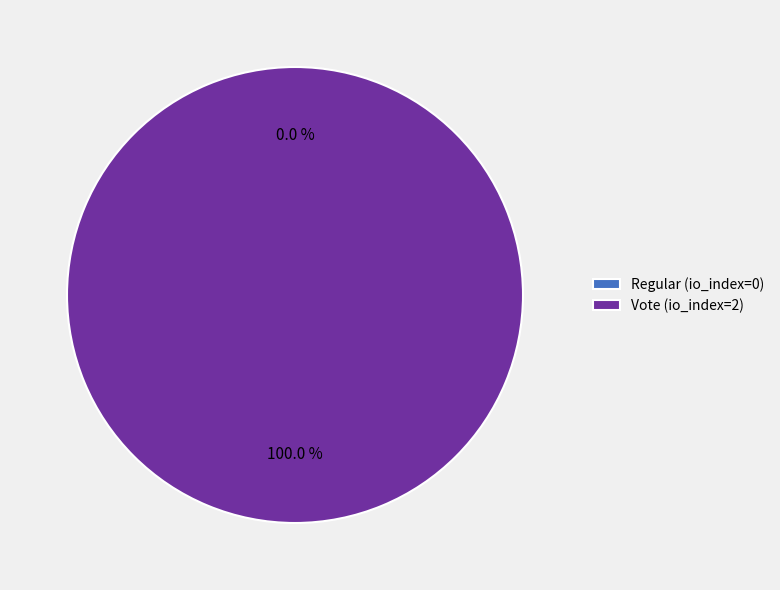

Between Vote (io_index=2) and Regular (io_index=0), which is larger?

Vote (io_index=2)